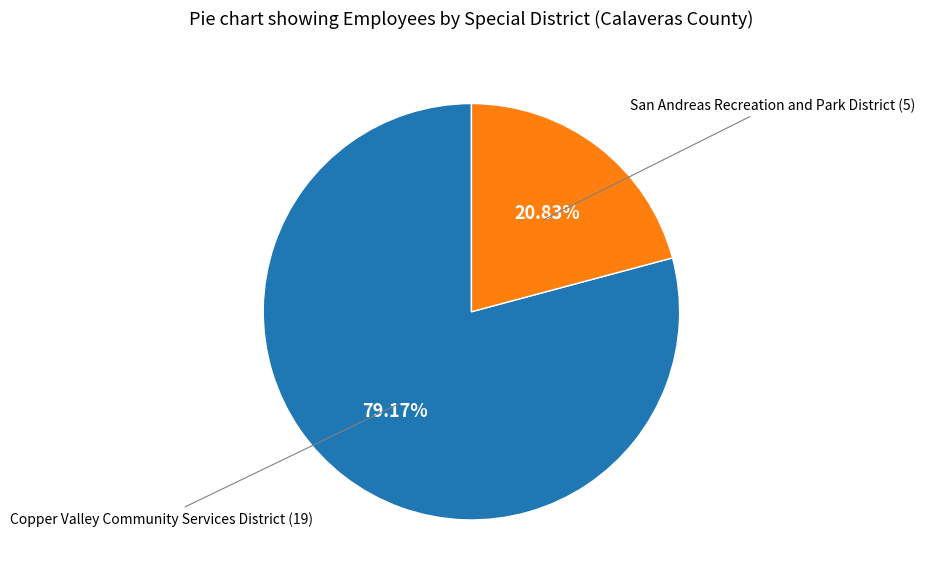

What is the ratio of the value at Copper Valley Community Services District to the value at San Andreas Recreation and Park District?

3.8